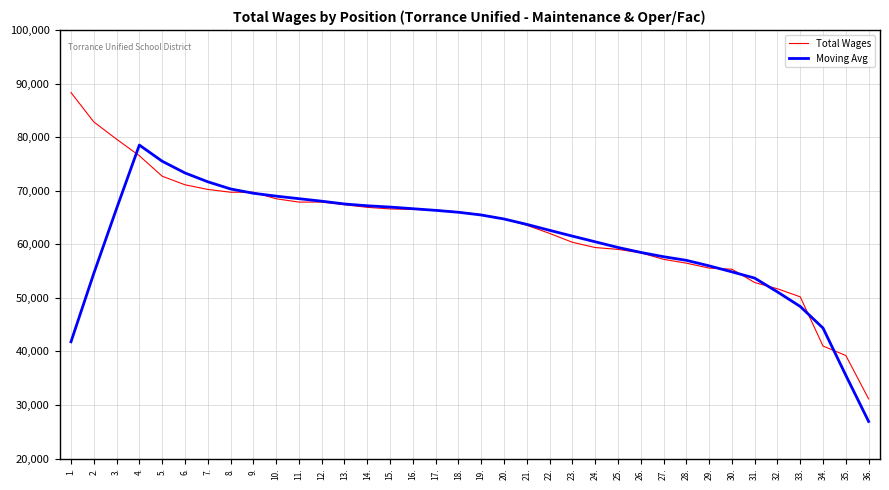

What is the minimum value for Moving Avg?

26925.2